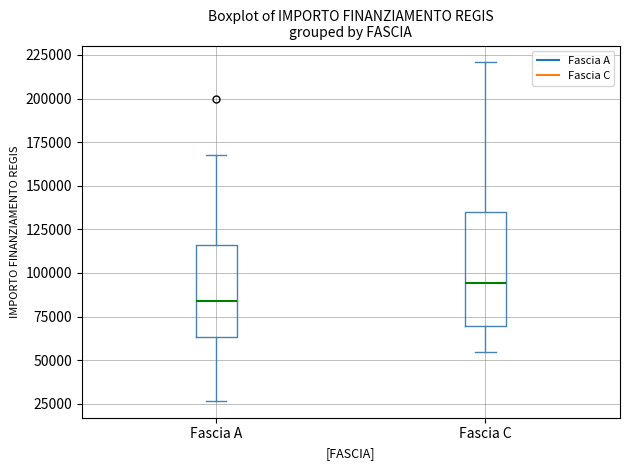

Where is the upper edge of the box for Fascia C on the y-axis? The values are not printed on the chart, so give them approximately, as read against the axis.

135000